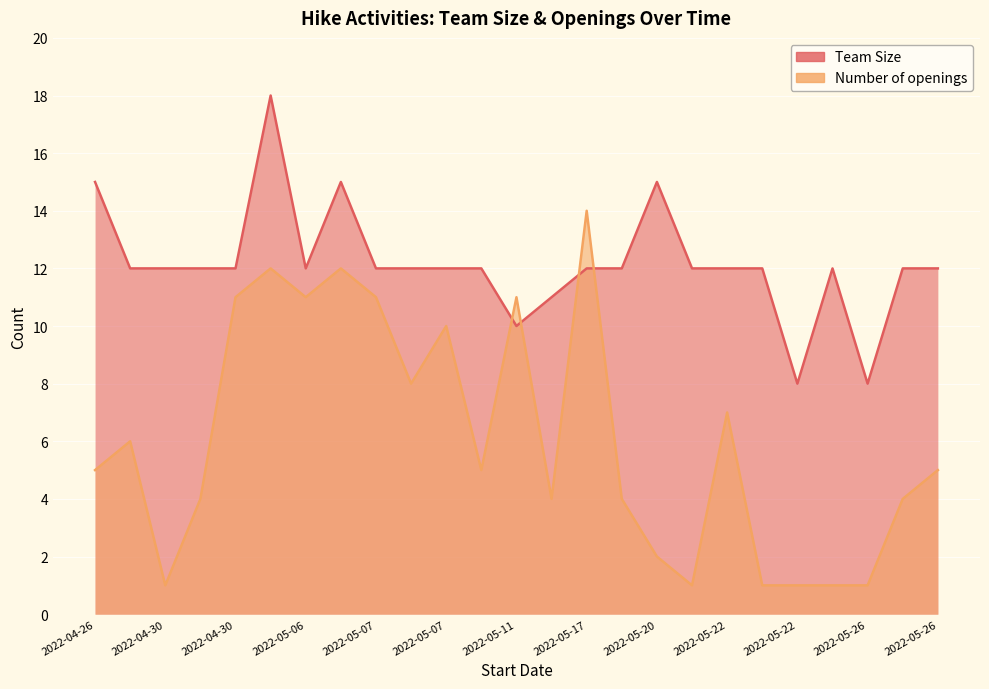

True or false: Team Size has more than 1 points higher than both neighbors.

True